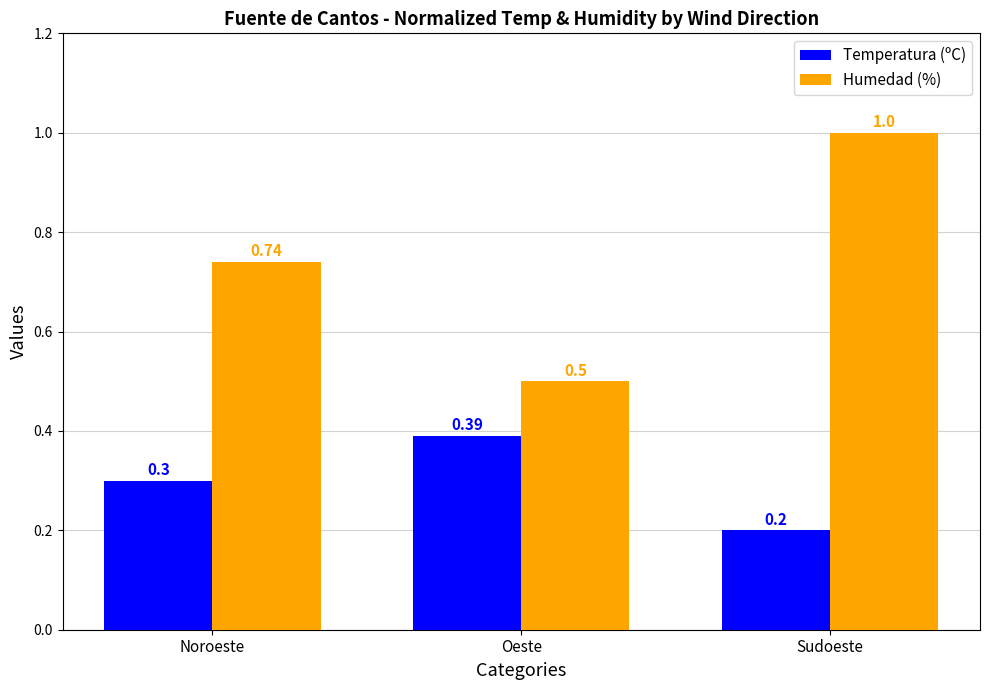

What is the difference between the Humedad (%) values at Noroeste and Oeste?

0.2